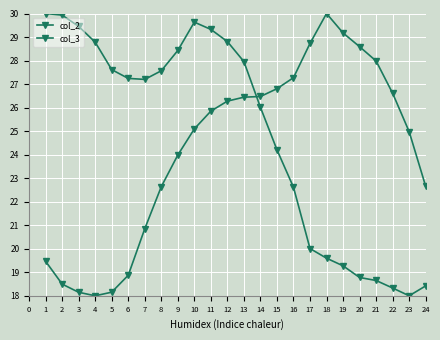

How many times do col_2 and col_3 cross each other?

1